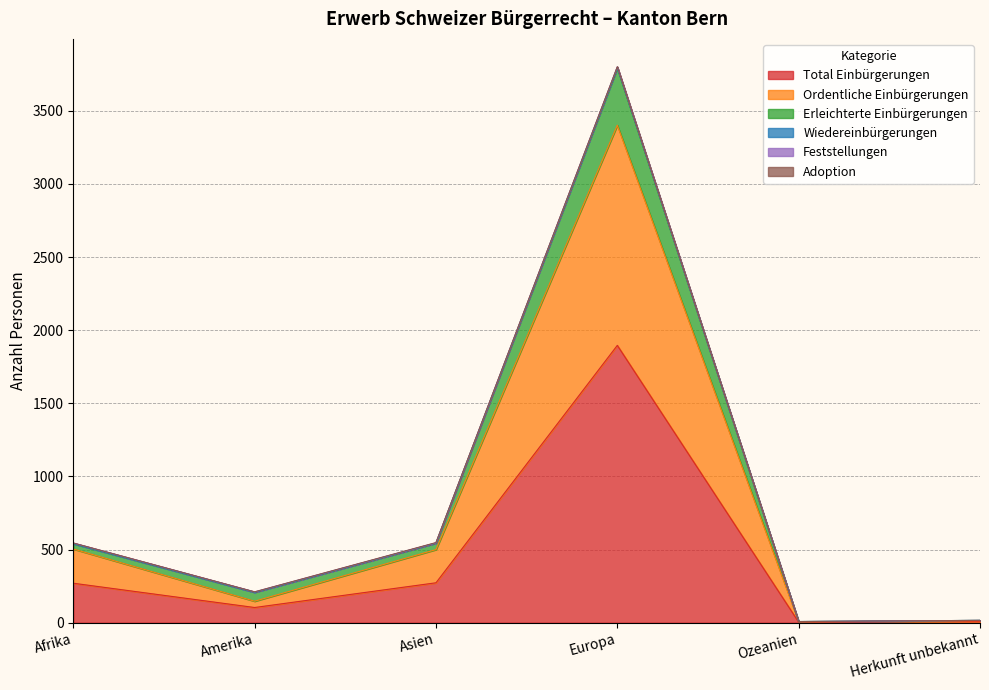

At which label does Total Einbürgerungen reach its peak?

Europa